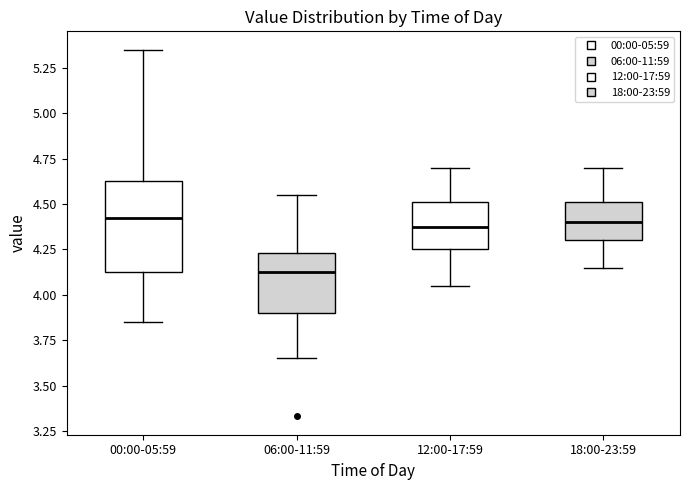

Comparing the boxes themselves (not the whiskers), which one is the tallest?

00:00-05:59